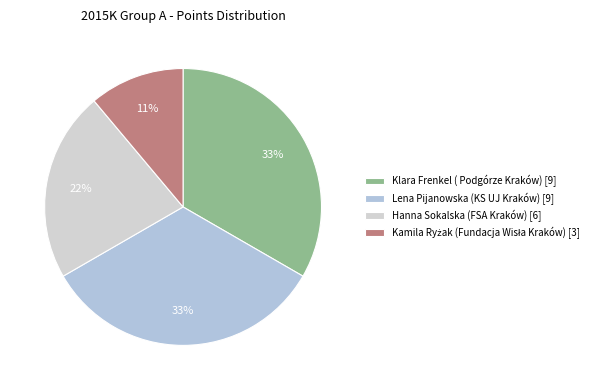

Count the number of slices in the pie.

4